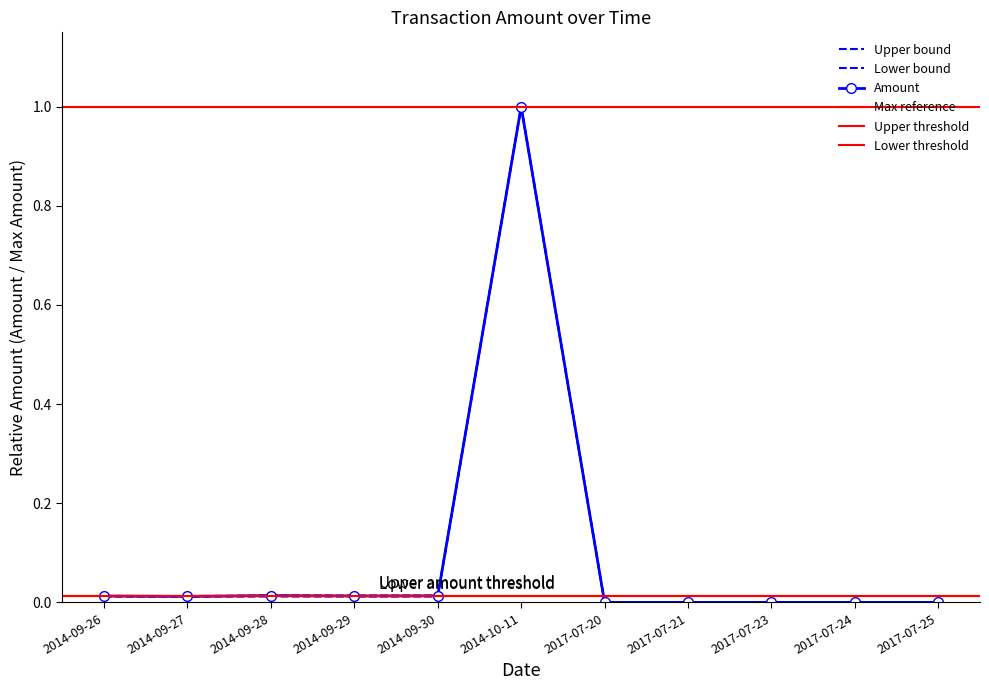

What is the sum of all Amount values?

1.1